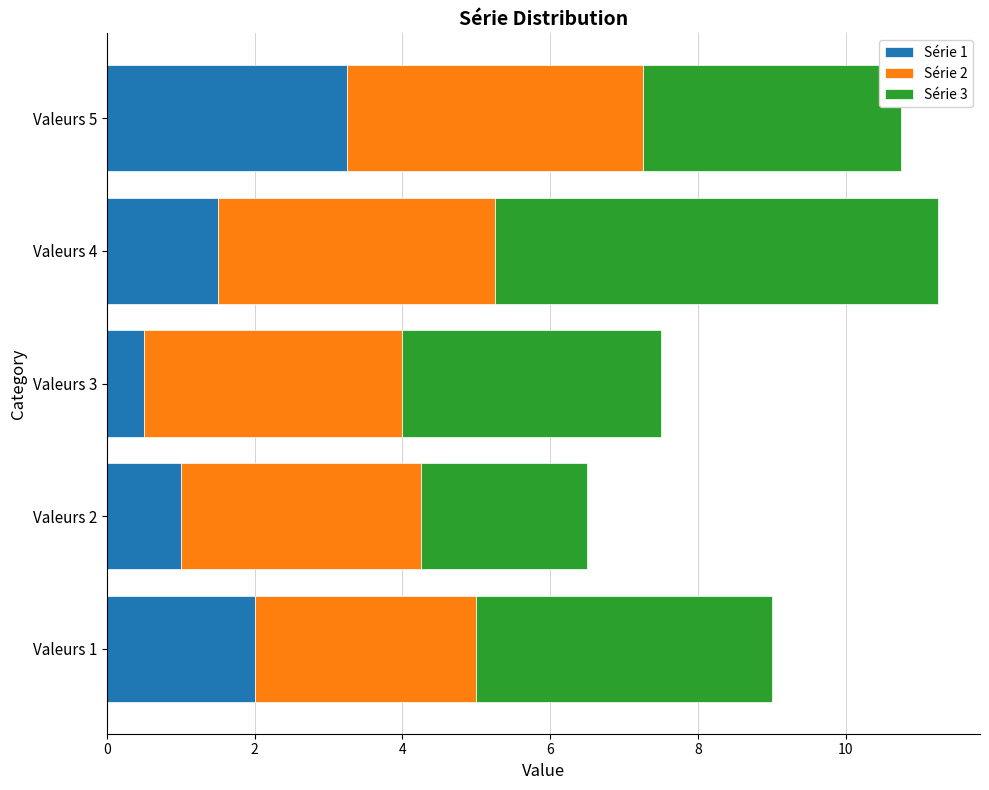

At which label does Série 1 reach its peak?

Valeurs 5